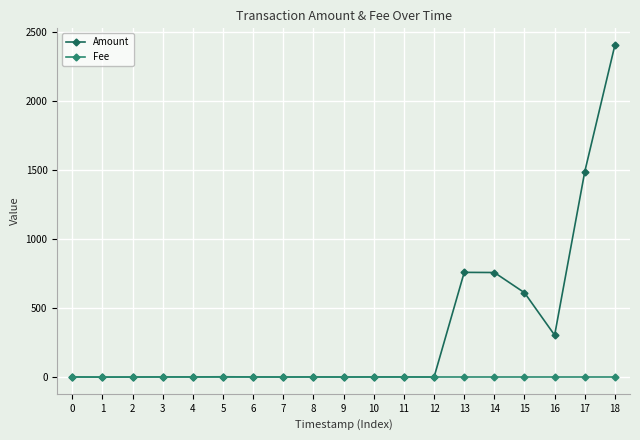

Which series has the largest total across all categories?

Amount